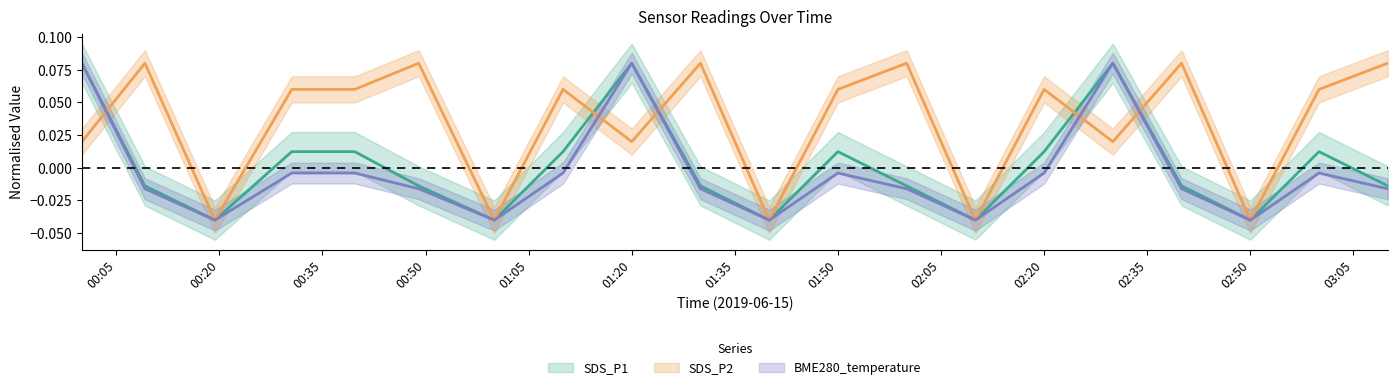

What is the difference between the maximum and minimum values in the SDS_P1 series?

0.1